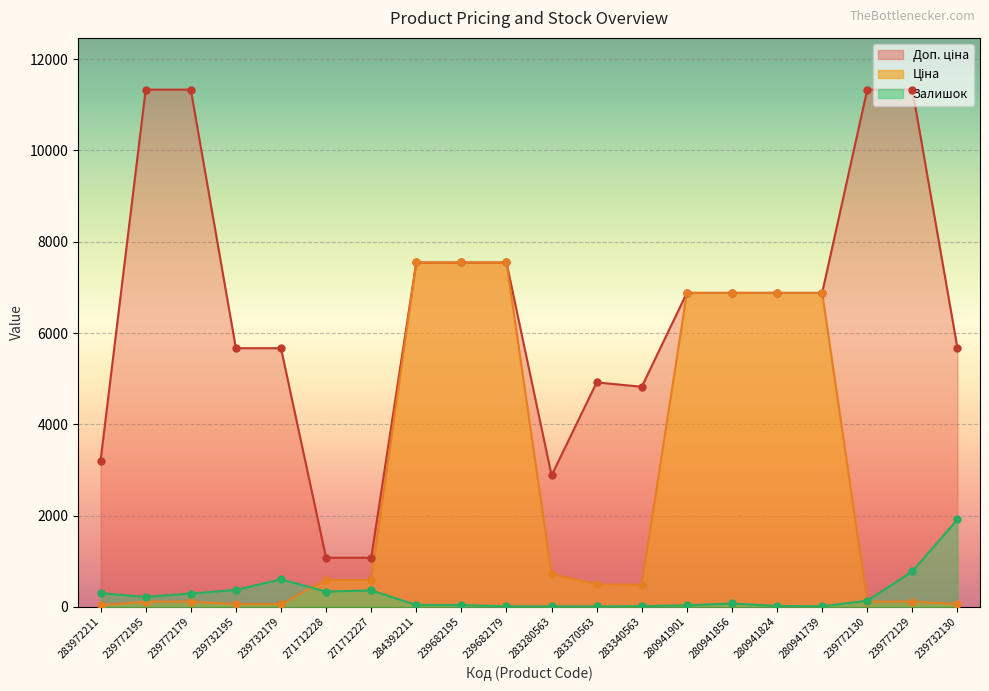

Which series has the widest spread of Y values?

Доп. ціна